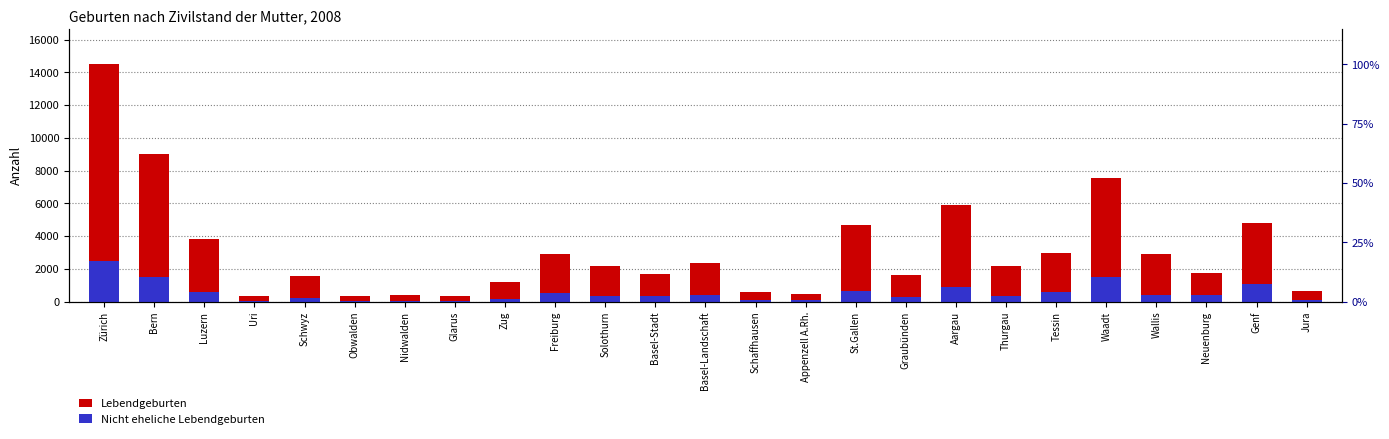

Which series has the largest total across all categories?

Lebendgeburten